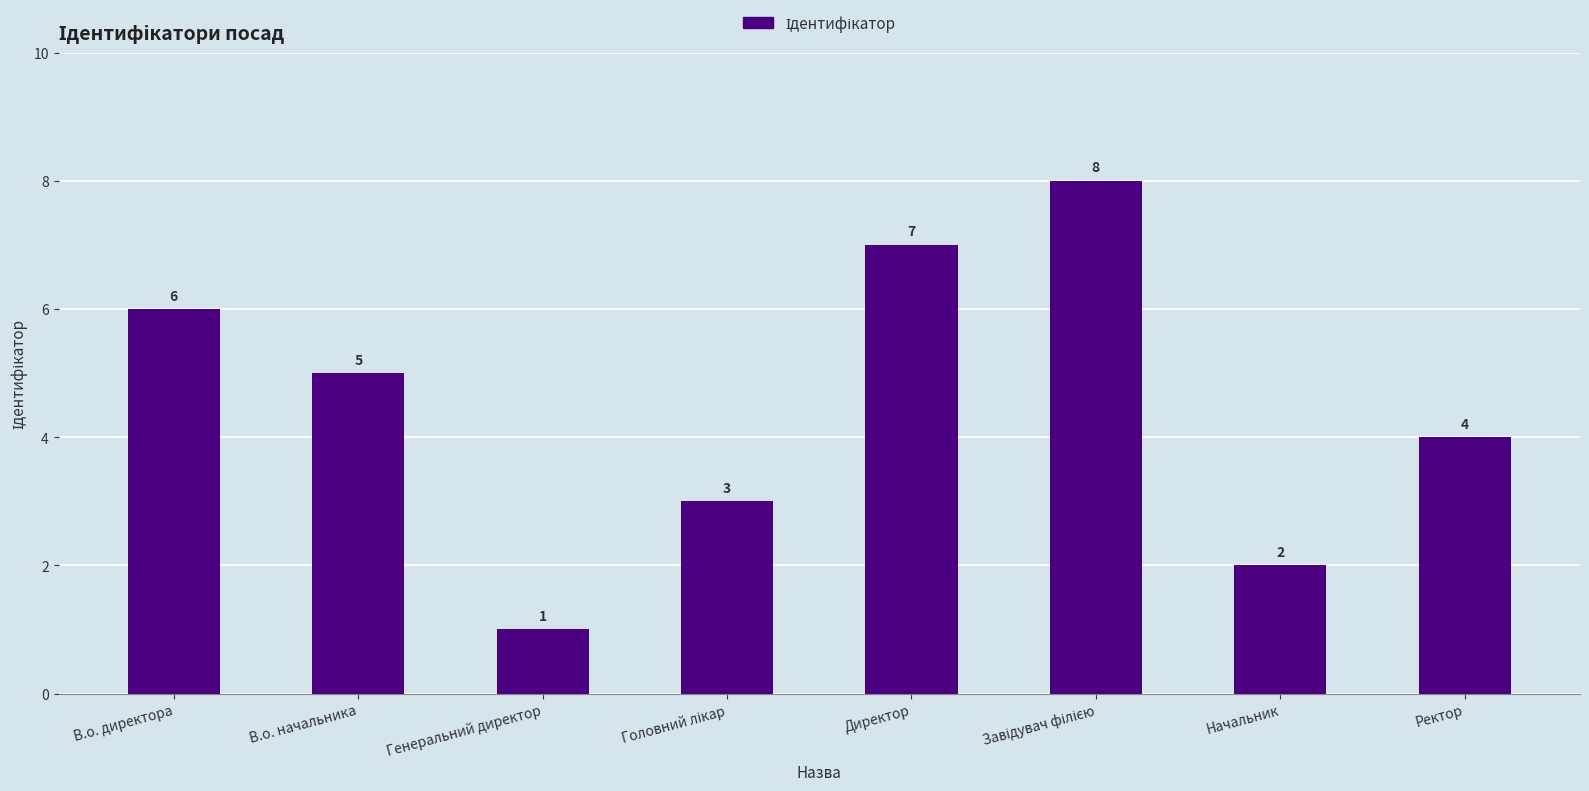

What is the minimum value shown in the chart?

1